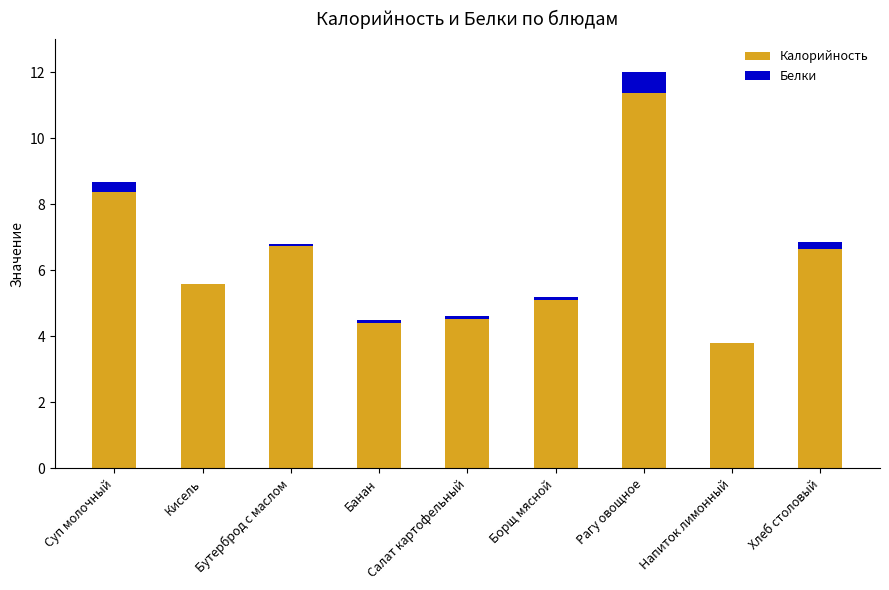

Does the chart contain stacked bars?

Yes